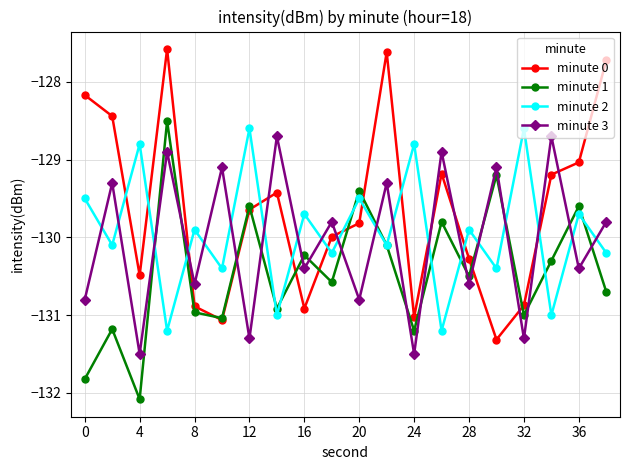

Which series has the largest total across all categories?

minute 0